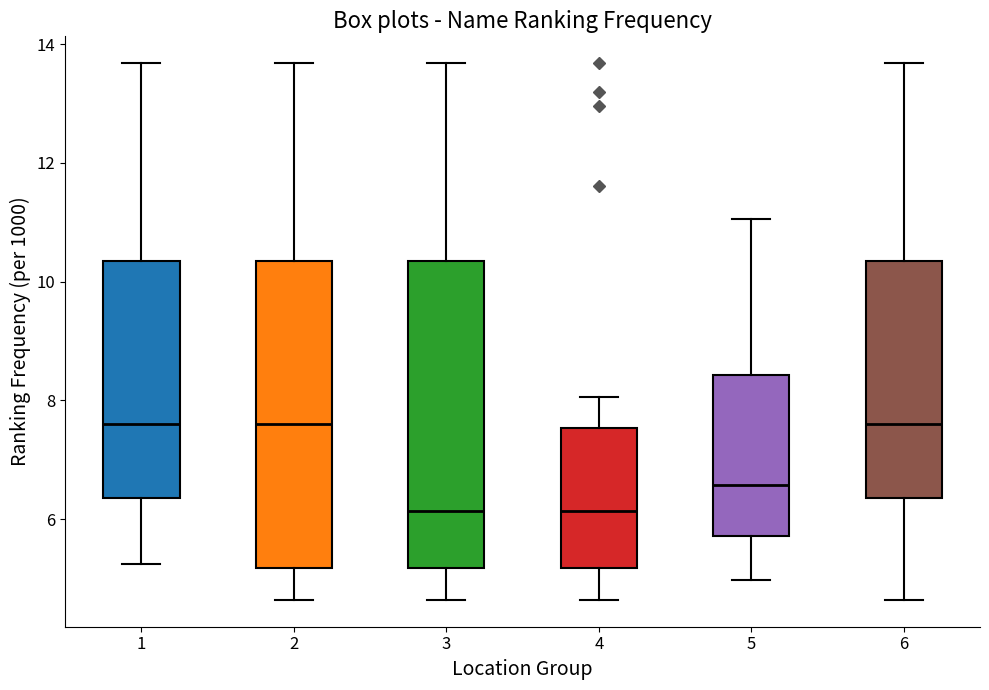

Reading left to right, read every box against the y-axis: the position of its median line, the range the box covers, and the ends of its whiskers. The values are not printed on the chart, so give them approximately, as read against the axis.

1: median 7.6, box 6.4 to 10.4, whiskers 5.2 to 13.6
2: median 7.6, box 5.2 to 10.4, whiskers 4.6 to 13.6
3: median 6.2, box 5.2 to 10.4, whiskers 4.6 to 13.6
4: median 6.2, box 5.2 to 7.6, whiskers 4.6 to 8.0
5: median 6.6, box 5.8 to 8.4, whiskers 5.0 to 11.0
6: median 7.6, box 6.4 to 10.4, whiskers 4.6 to 13.6